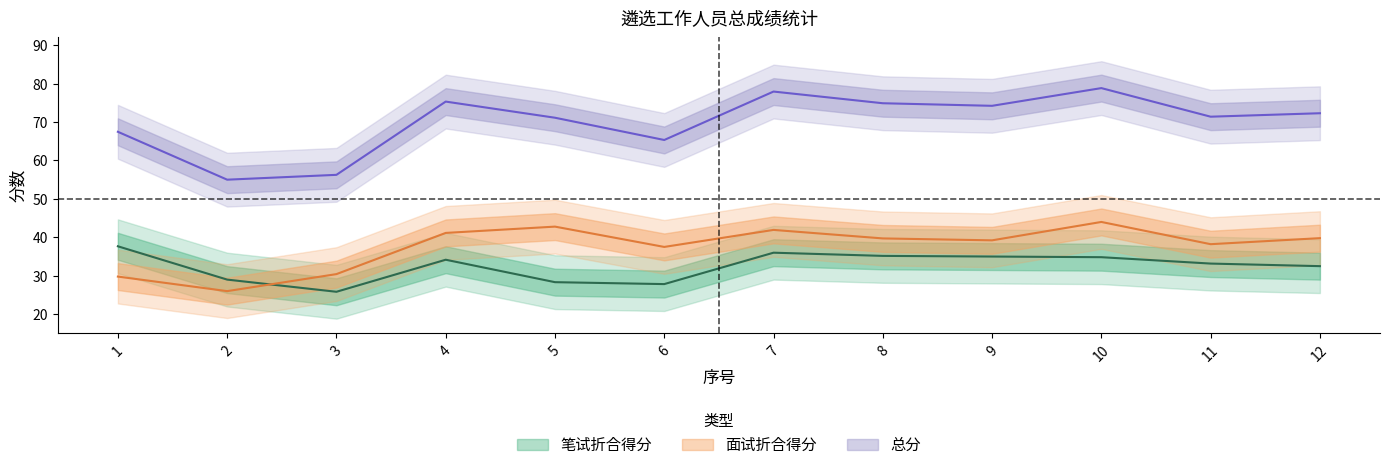

List the series in order of their peak value, highest first.

总分, 面试折合得分, 笔试折合得分